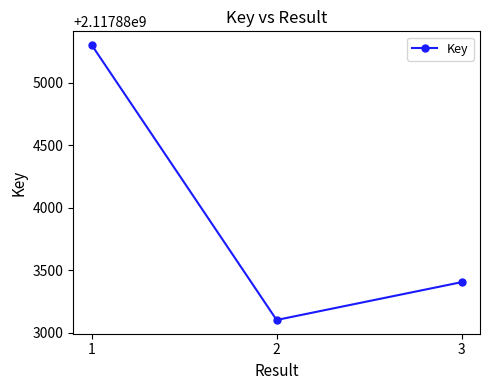

What value does the data have at 1?

2117885300